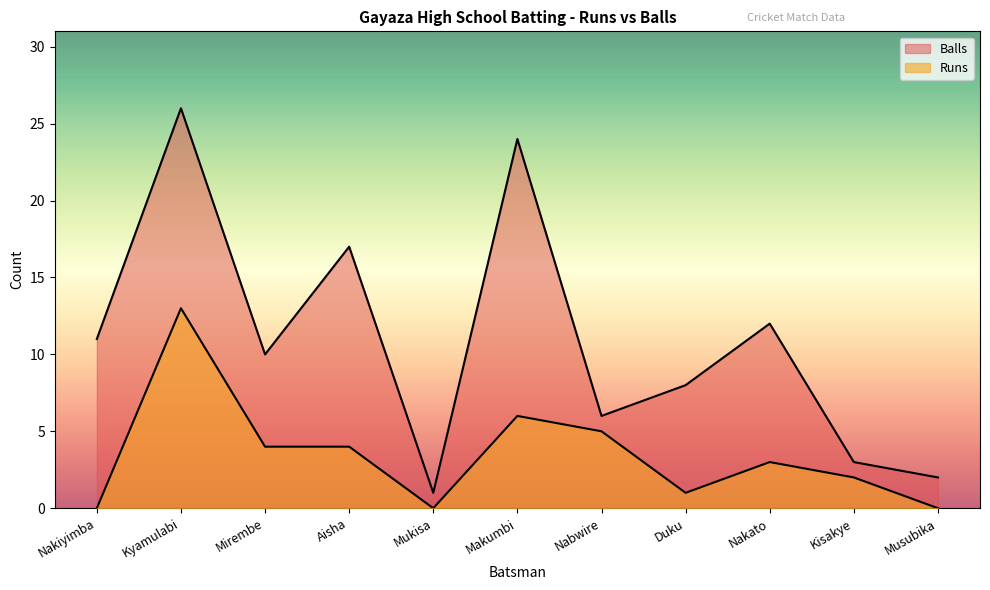

What is the value of the Balls point at the 6th from the left?

24